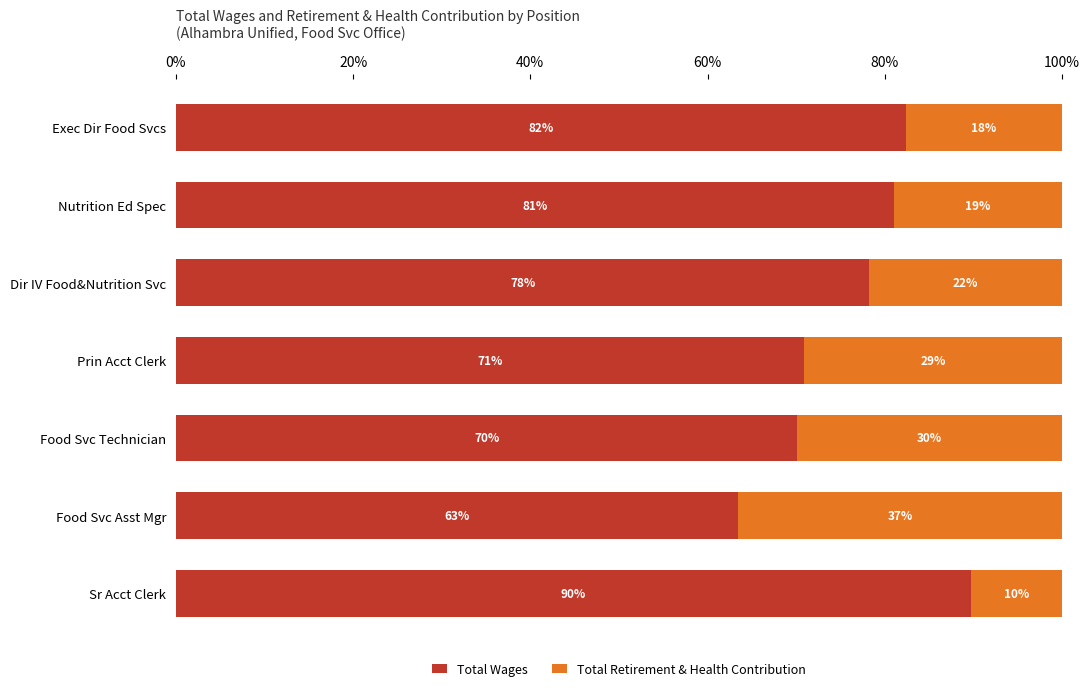

Where is Total Wages nearest to the value 76?

Dir IV Food&Nutrition Svc